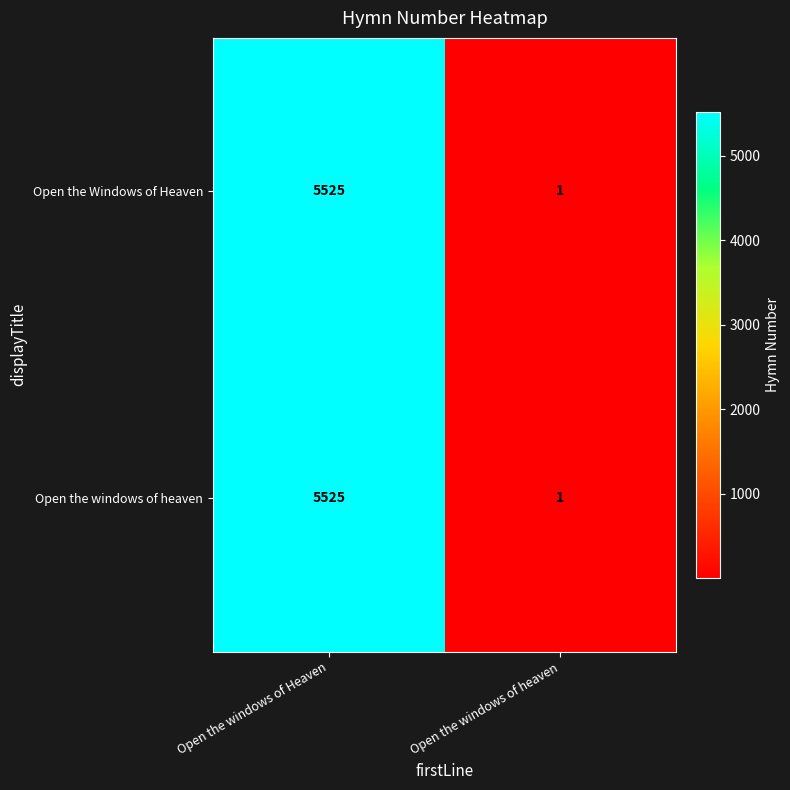

How many data points does each series have?

2